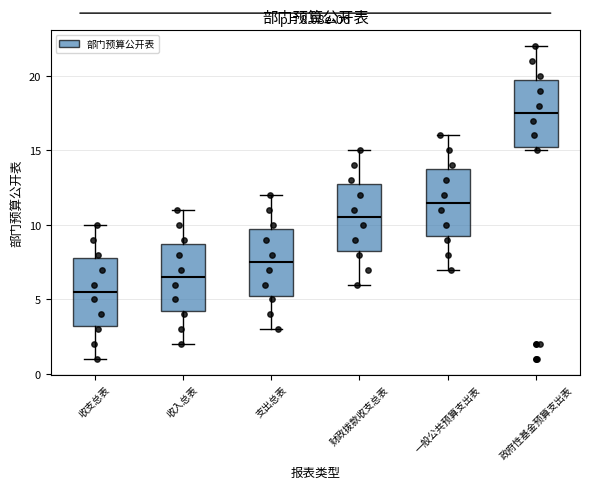

Which box's median line is the lowest?

收支总表